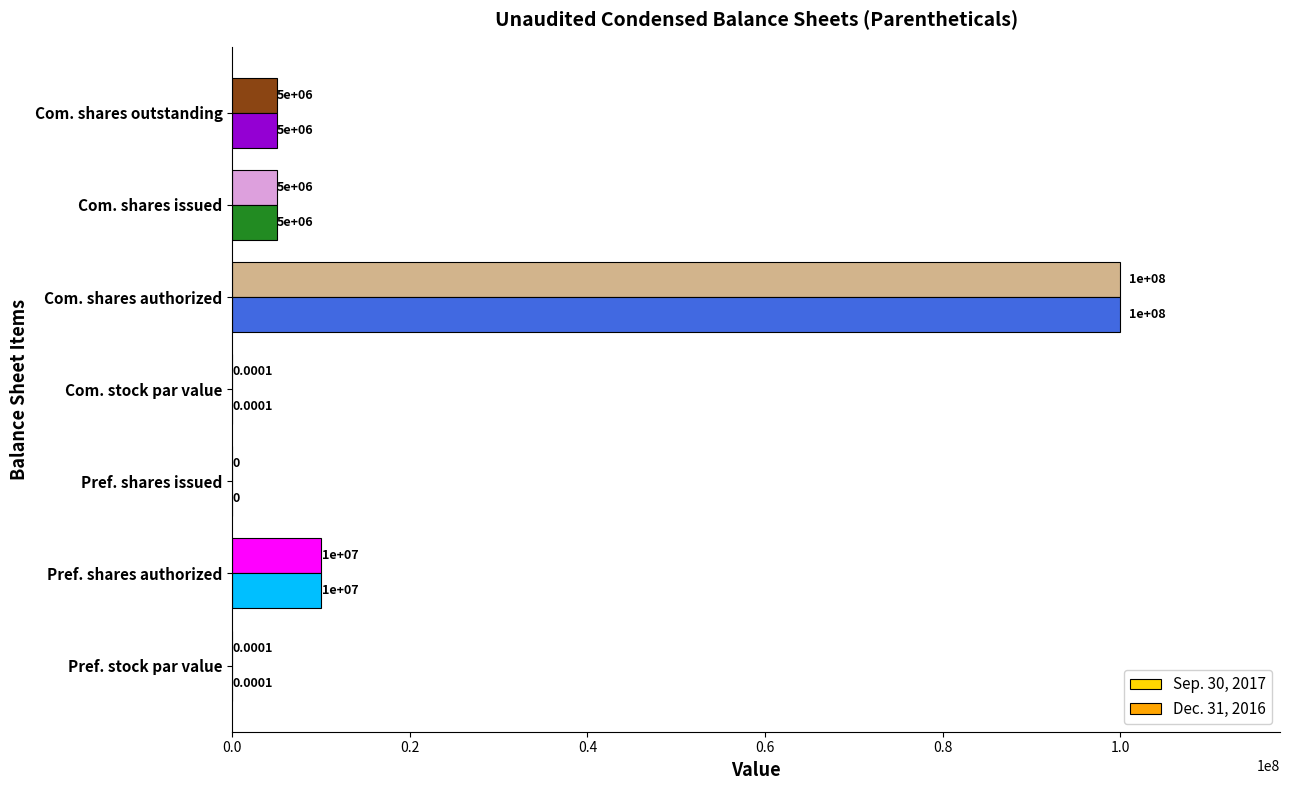

What is the sum of all Dec. 31, 2016 values?

120000000.0